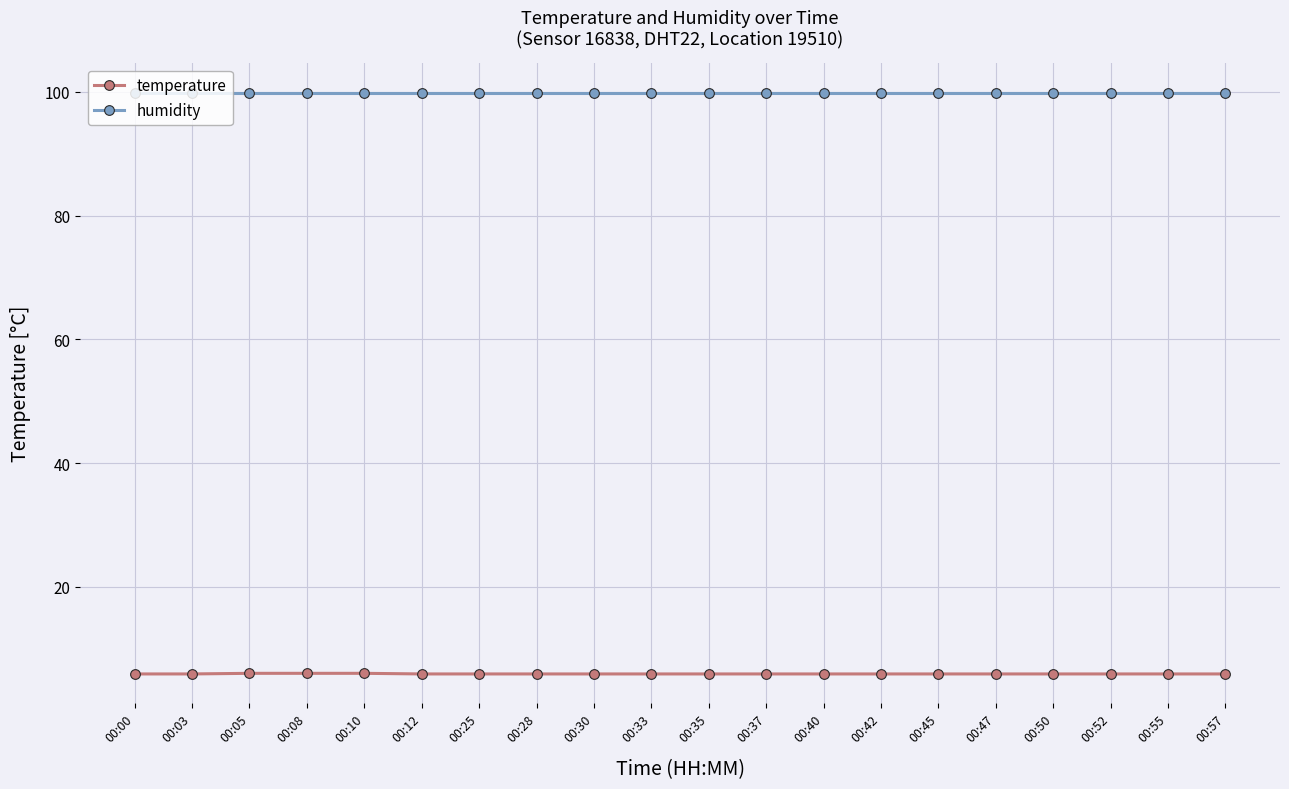

True or false: temperature and humidity intersect in this chart.

False